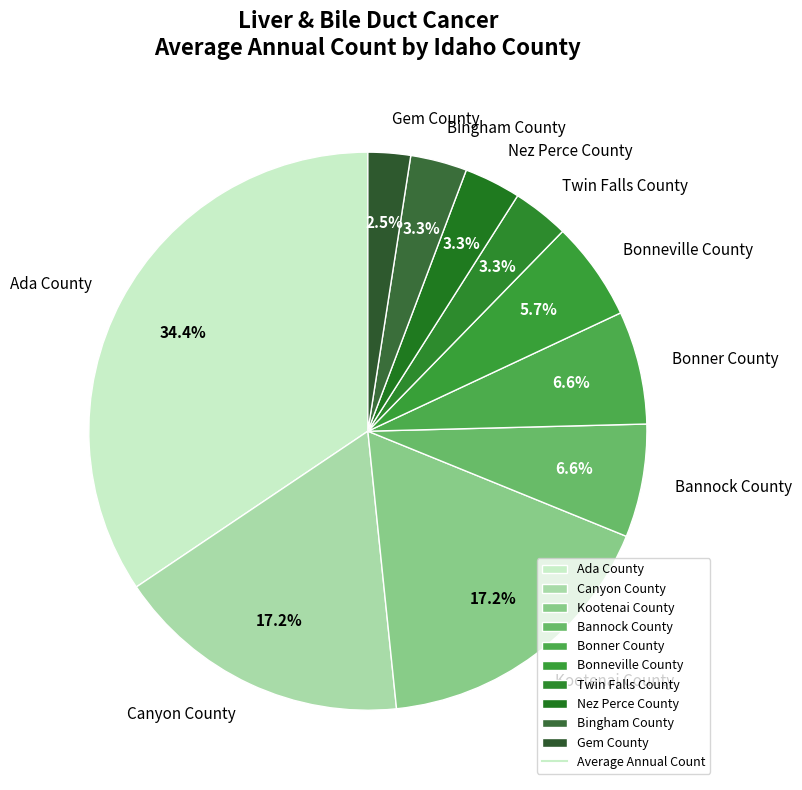

To the nearest percent, what is the average slice percentage?

10%